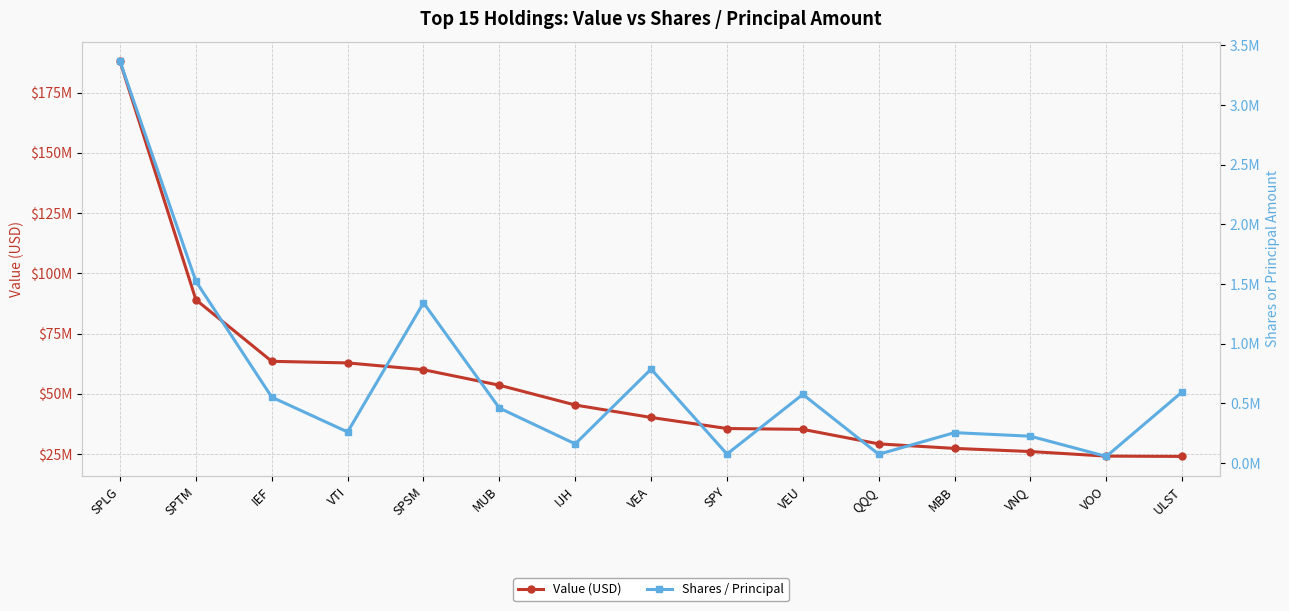

At which label does Value (USD) first exceed 40186000?

SPLG